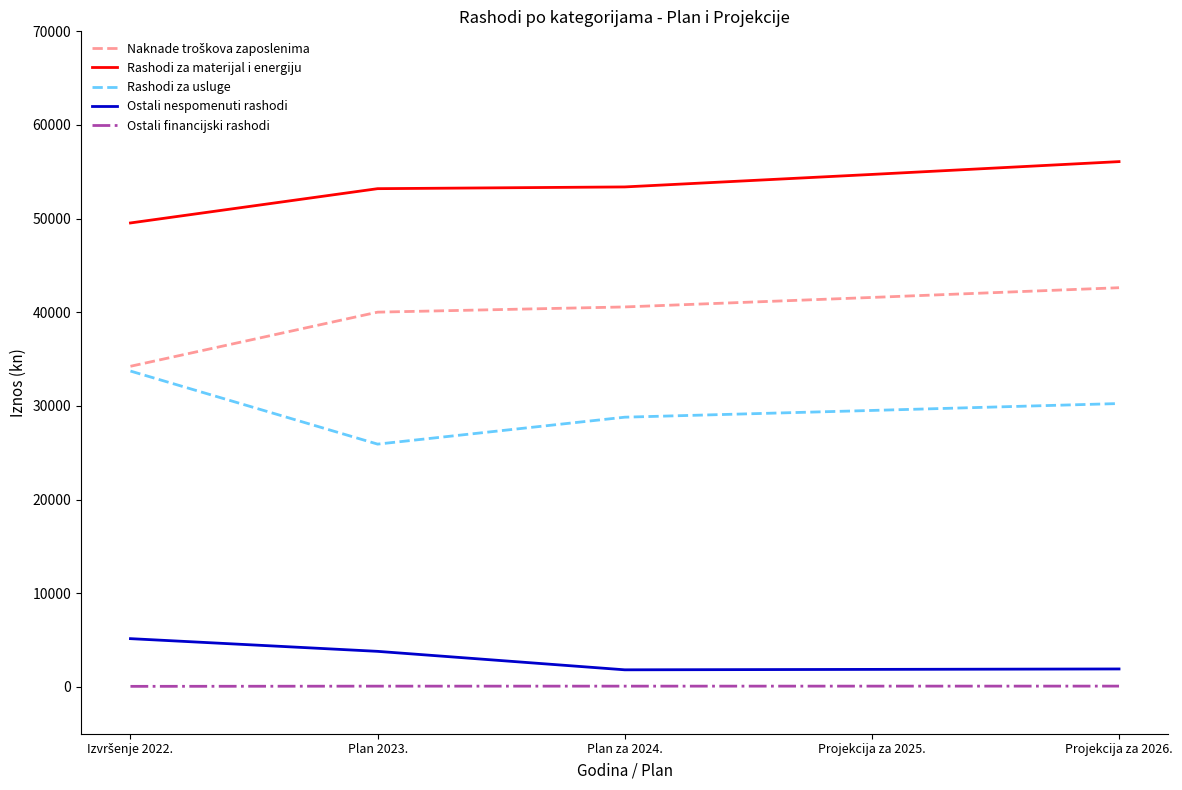

The Ostali financijski rashodi series shows 79.6 at Plan 2023.. True or false?

True